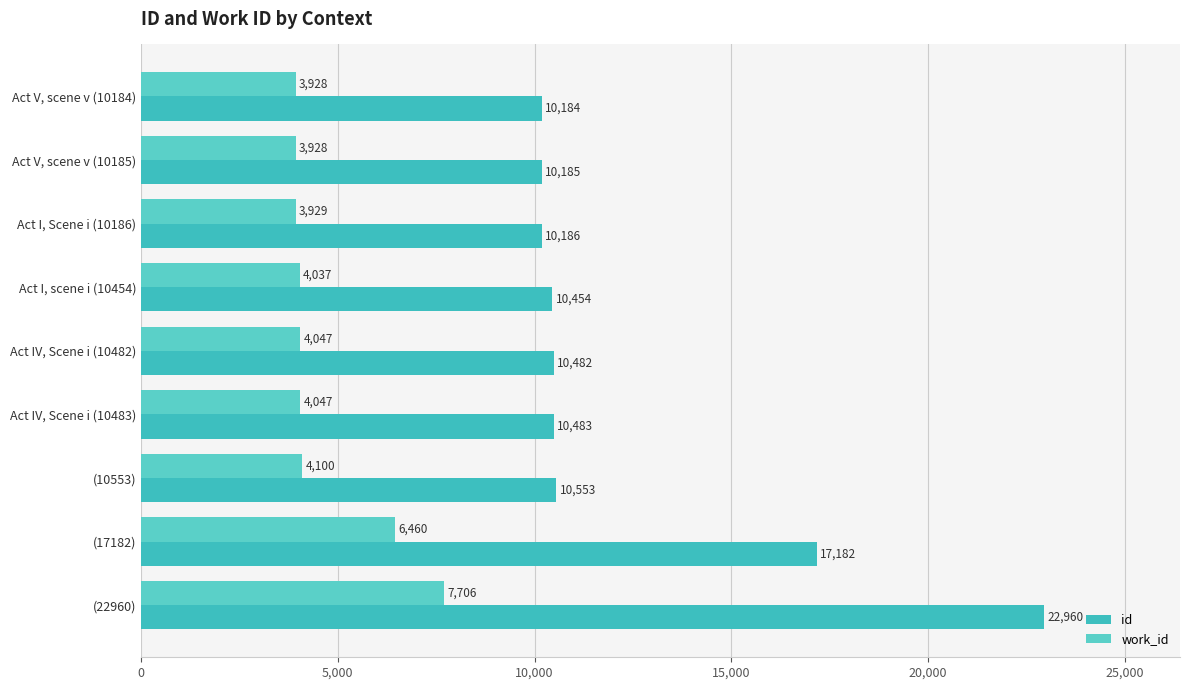

How many distinct data groups are displayed?

2